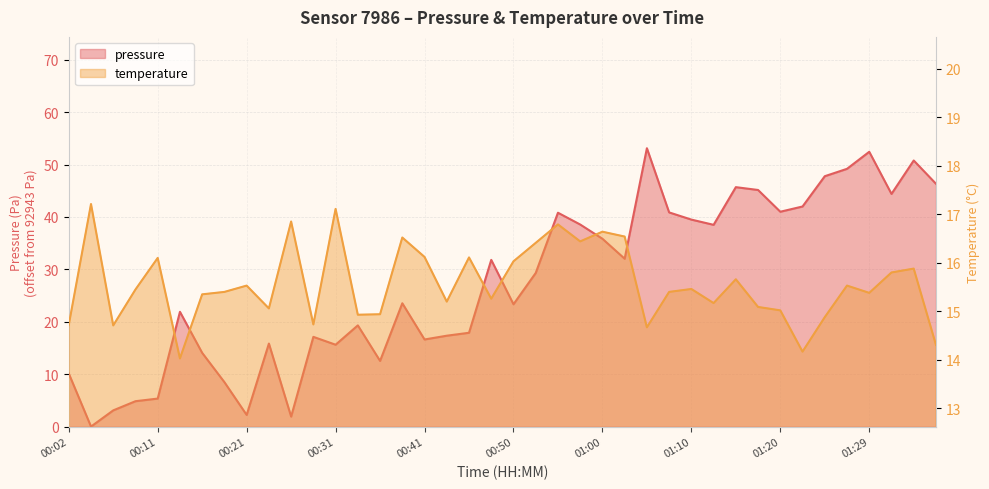

How many interior local peaks does the temperature series have?

13